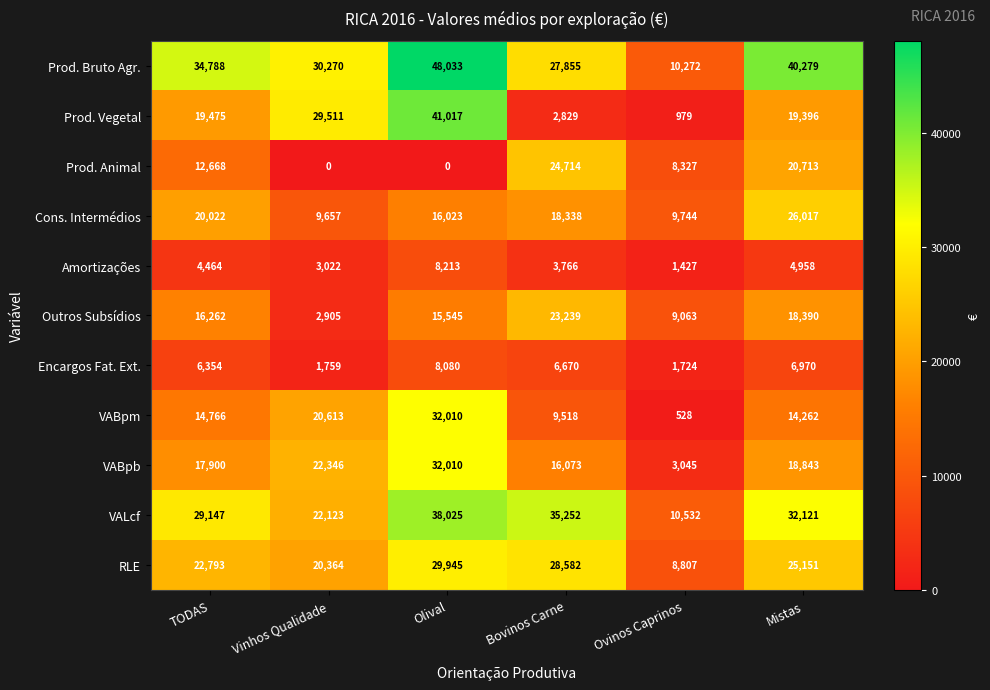

What is the spread (max minus min) of values at Mistas?

35321